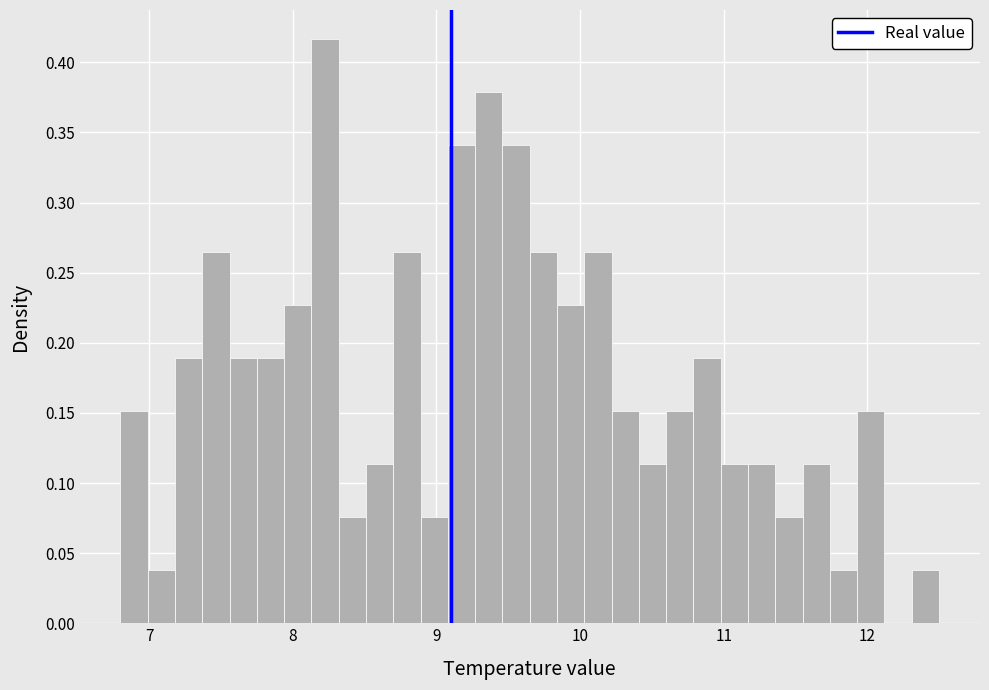

Around what value on the x-axis is the tallest bar? Give the approximate position of its centre, as read against the axis.

8.2